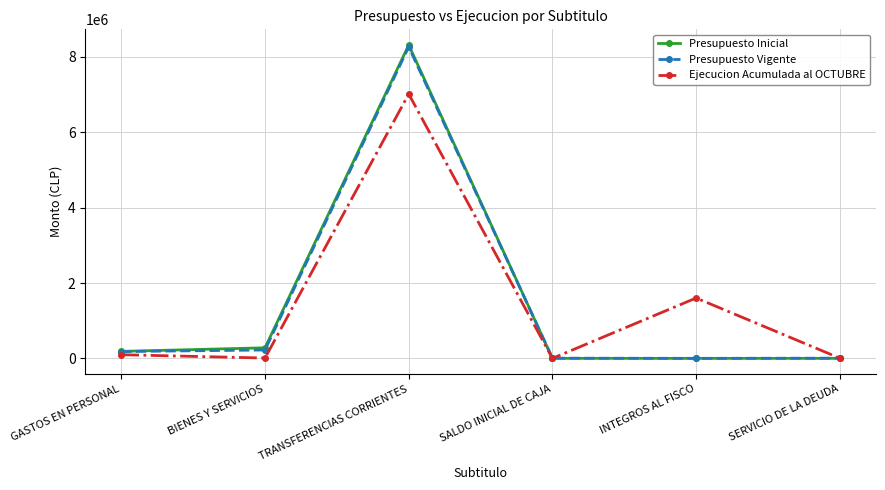

How many categories are shown in the chart?

6